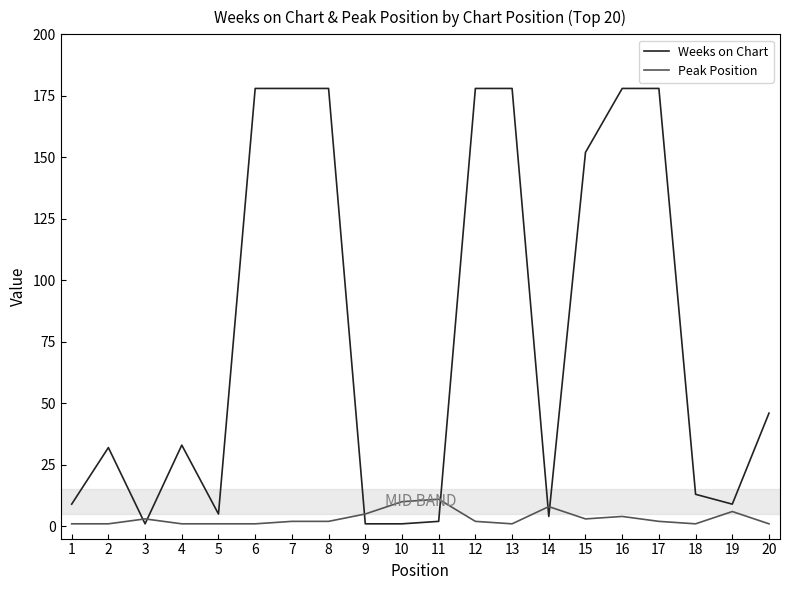

List the series in order of their peak value, lowest first.

Peak Position, Weeks on Chart